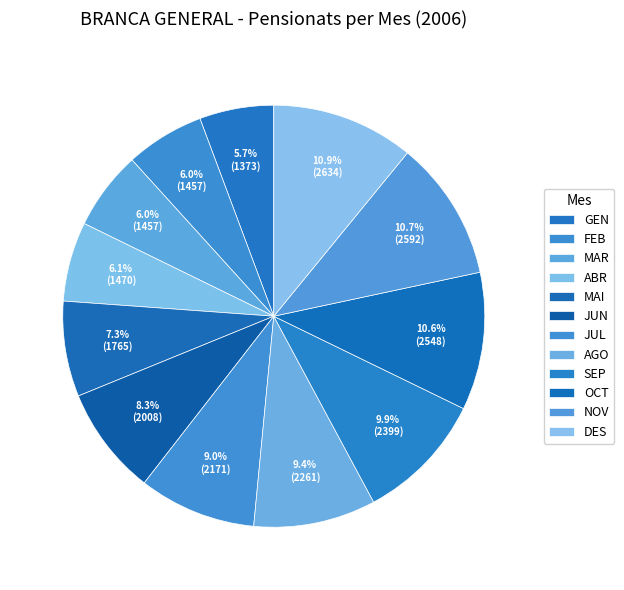

True or false: GEN accounts for 1% of the total.

False